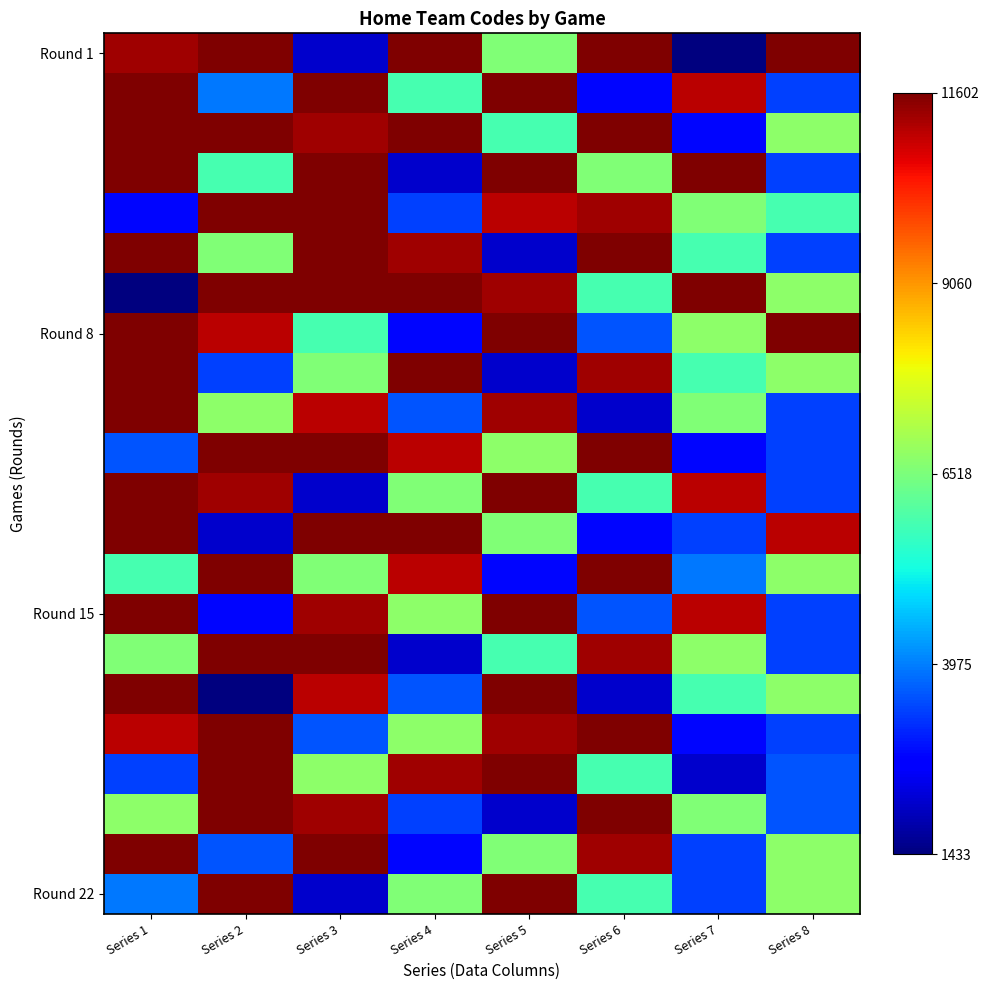

How many distinct data groups are displayed?

22